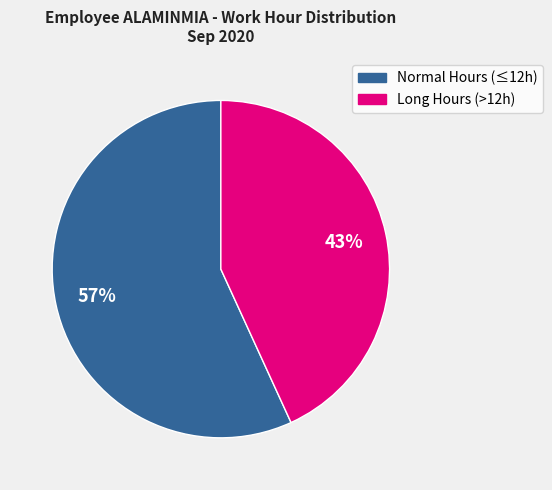

How many slices are in this pie chart?

2